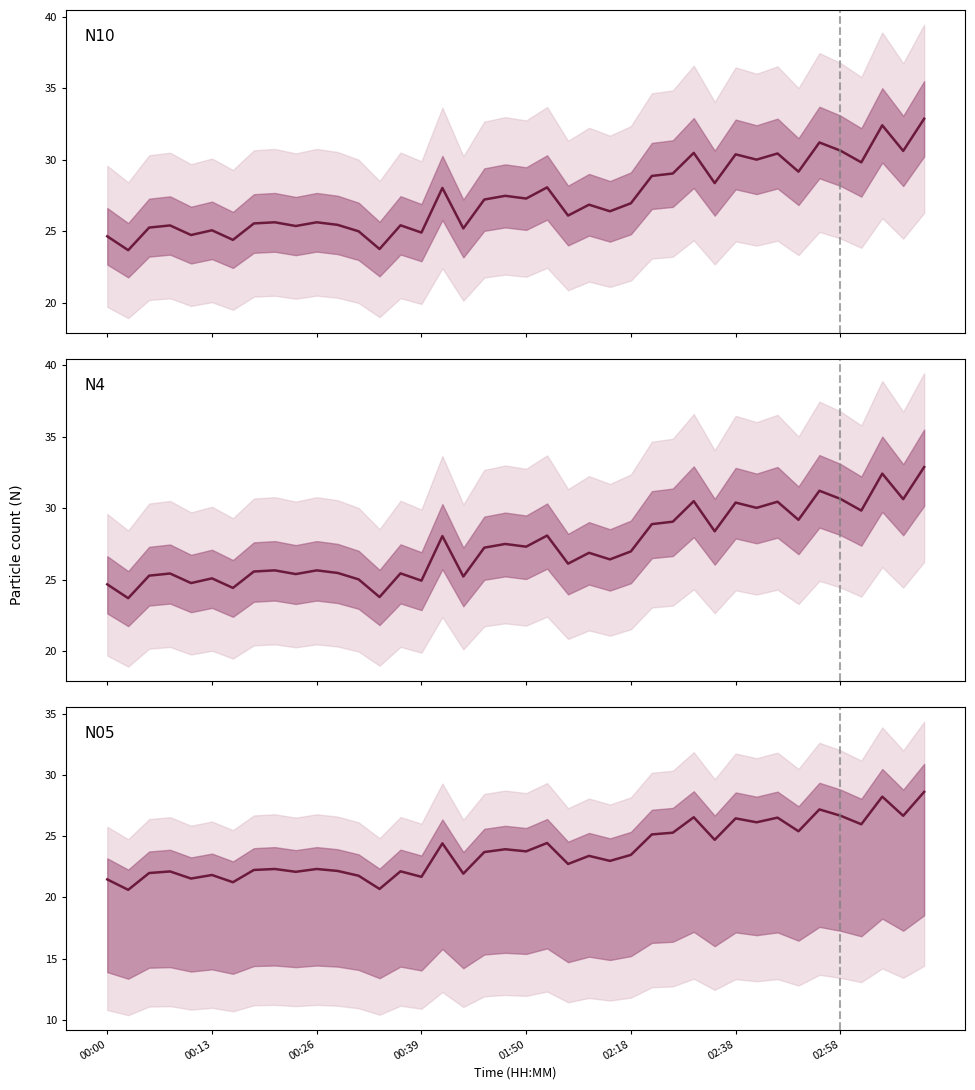

Between 17 and 25, which series saw the biggest shift?

N10